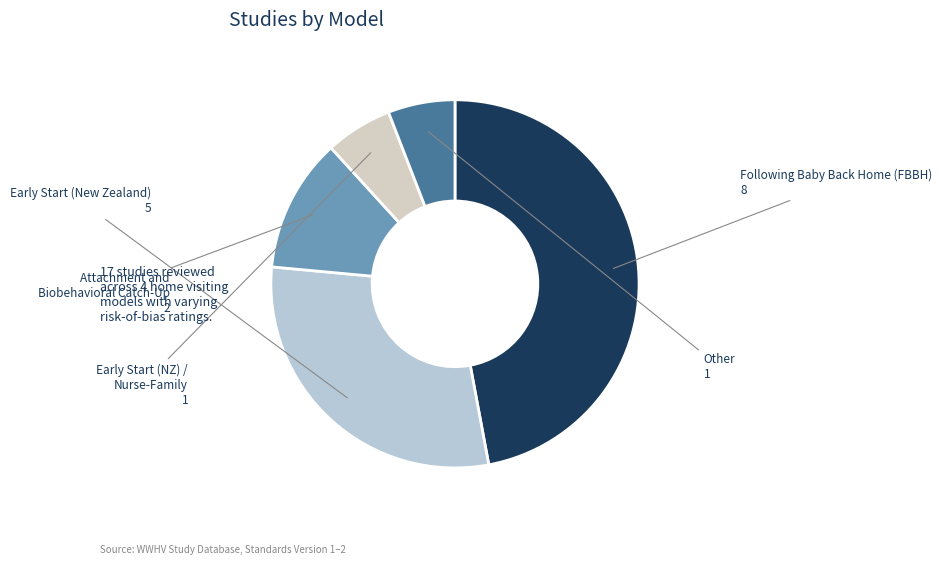

Which slice is the smallest?

Early Start (NZ) / Nurse-Family